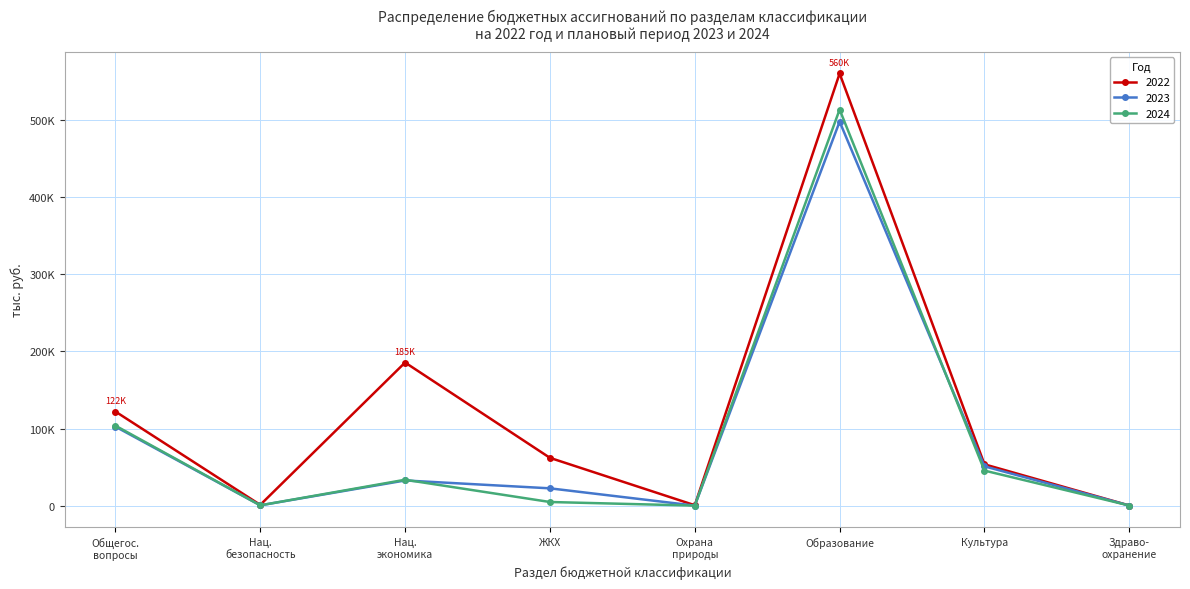

Is this an area chart (filled region under the line)?

No